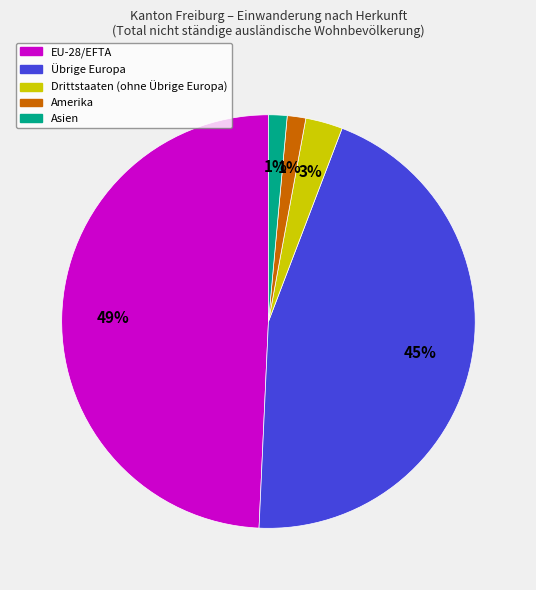

How many slices are in this pie chart?

5